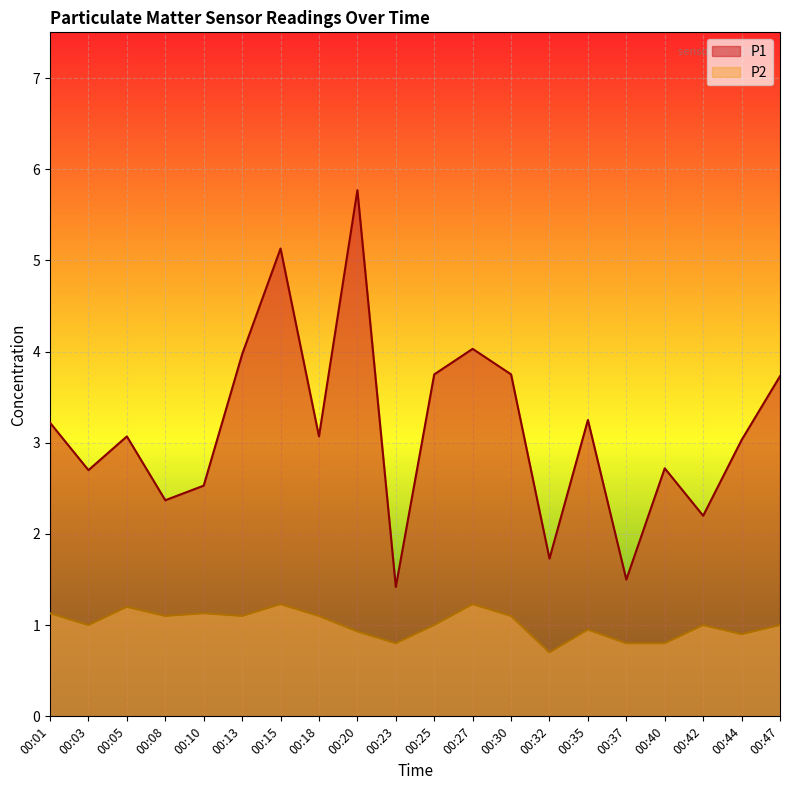

What is the difference between the maximum and minimum values in the P2 series?

0.5